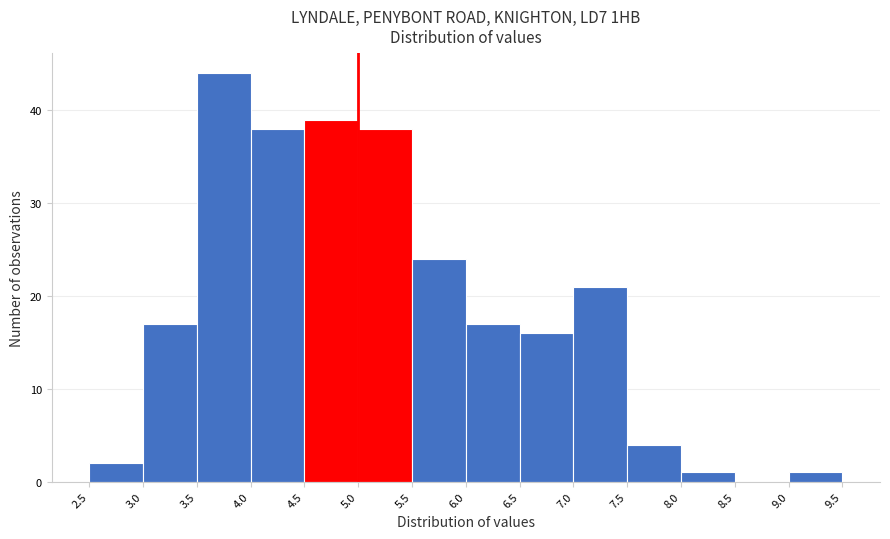

Reading left to right, list every bar in this chart as the range it spans on the x-axis followed by its height. The values are not printed on the chart, so give them approximately, as read against the axis.

2.5 to 3.0: 2
3.0 to 3.5: 17
3.5 to 4.0: 44
4.0 to 4.5: 38
4.5 to 5.0: 39
5.0 to 5.5: 38
5.5 to 6.0: 24
6.0 to 6.5: 17
6.5 to 7.0: 16
7.0 to 7.5: 21
7.5 to 8.0: 4
8.0 to 8.5: 1
8.5 to 9.0: 0
9.0 to 9.5: 1